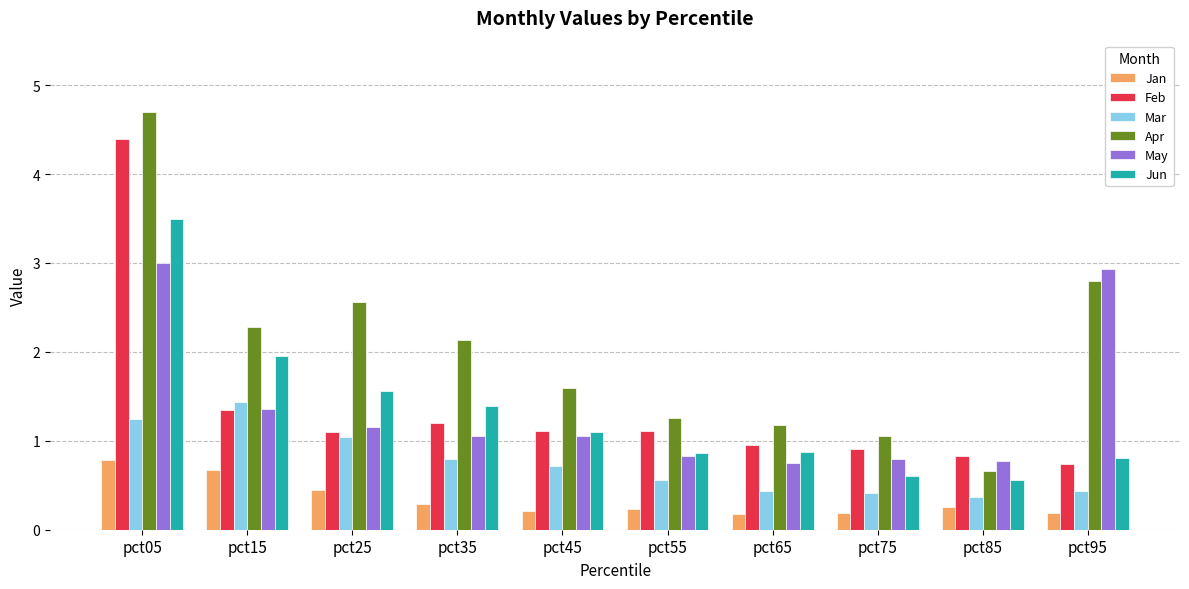

What is the difference between the second highest and minimum values in the Jun series?

1.4